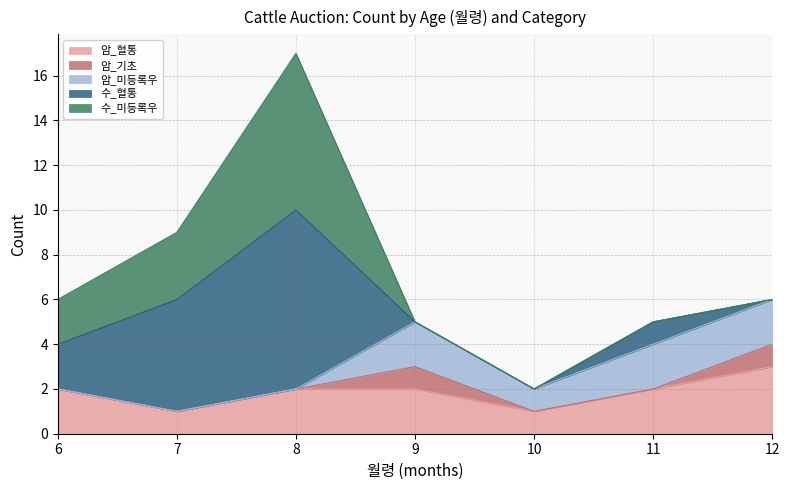

Which label corresponds to the largest value in the chart?

8